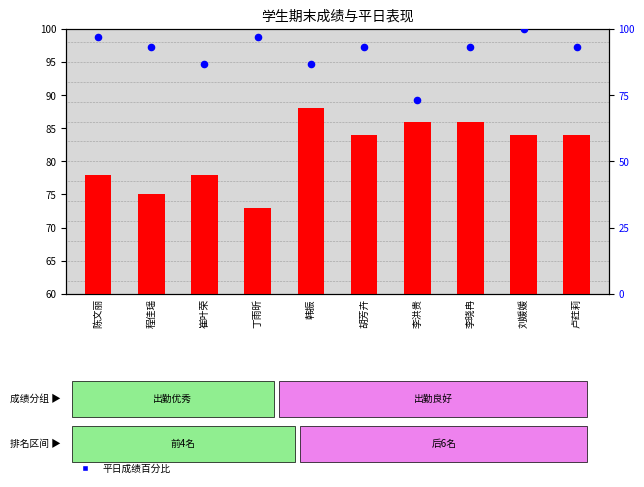

What is the change in value from 程佳瑶 to 崔叶荣?

-6.6